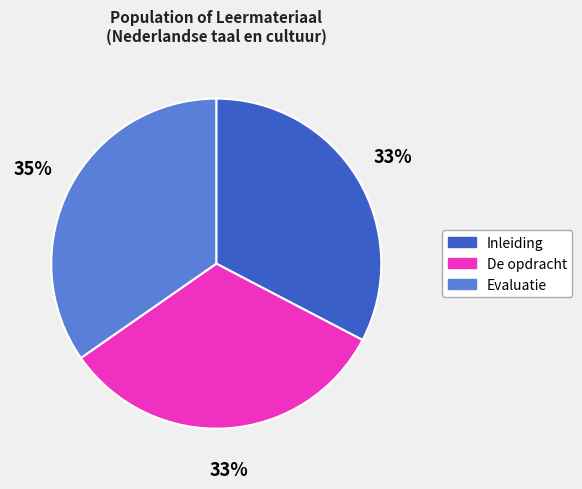

The Inleiding slice represents 41% of the pie. True or false?

False